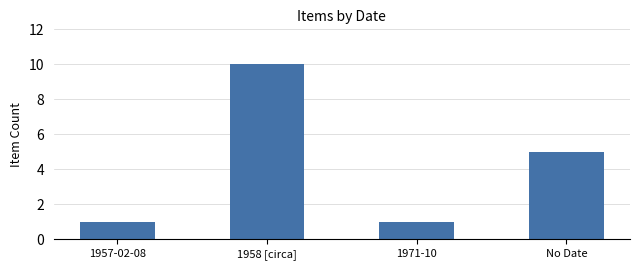

What is the sum of the values at 1958 [circa] and No Date?

15